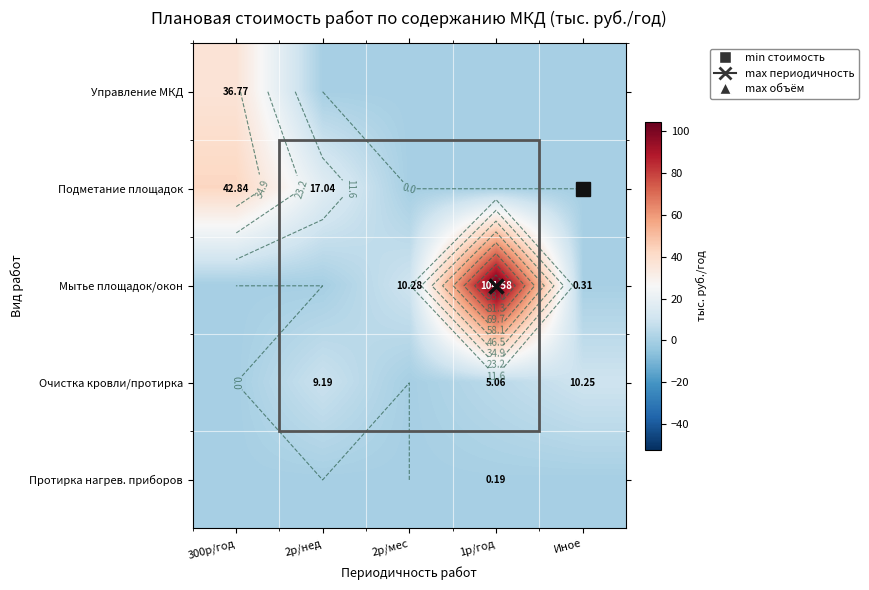

How many positive values does the Протирка нагрев. приборов series have?

1